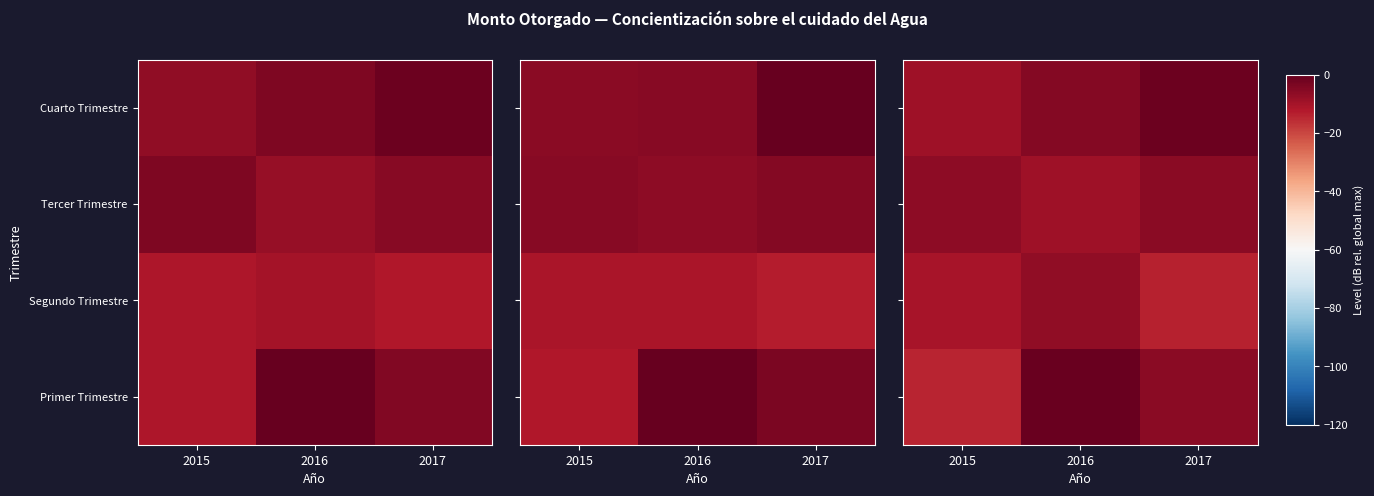

What is the difference between the highest and lowest values at 2016?

8.3